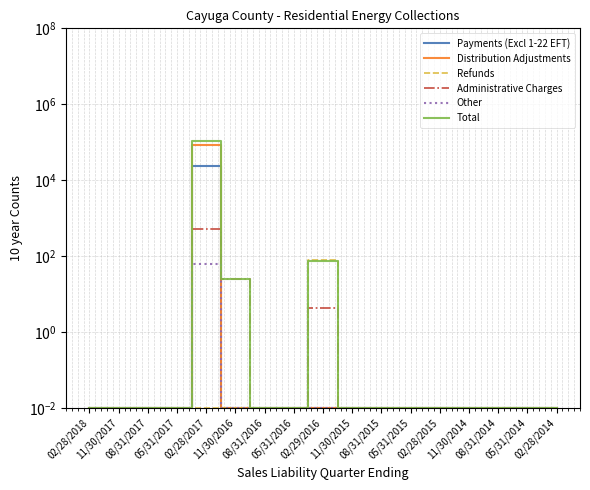

Reading left to right, extract all data points from this chart.

Payments (Excl 1-22 EFT): 0.0	0.0	0.0	0.0	23351.3	0.0	0.0	0.0	0.0	0.0	0.0	0.0	0.0	0.0	0.0	0.0	0.0
Distribution Adjustments: 0.0	0.0	0.0	0.0	84276.5	0.0	0.0	0.0	0.0	0.0	0.0	0.0	0.0	0.0	0.0	0.0	0.0
Refunds: 0.0	0.0	0.0	0.0	0.0	0.0	0.0	0.0	80.4	0.0	0.0	0.0	0.0	0.0	0.0	0.0	0.0
Administrative Charges: 0.0	0.0	0.0	0.0	502.6	24.7	0.0	0.0	4.3	0.0	0.0	0.0	0.0	0.0	0.0	0.0	0.0
Other: 0.0	0.0	0.0	0.0	60.7	0.0	0.0	0.0	0.0	0.0	0.0	0.0	0.0	0.0	0.0	0.0	0.0
Total: 0.0	0.0	0.0	0.0	107064.5	24.7	0.0	0.0	76.1	0.0	0.0	0.0	0.0	0.0	0.0	0.0	0.0